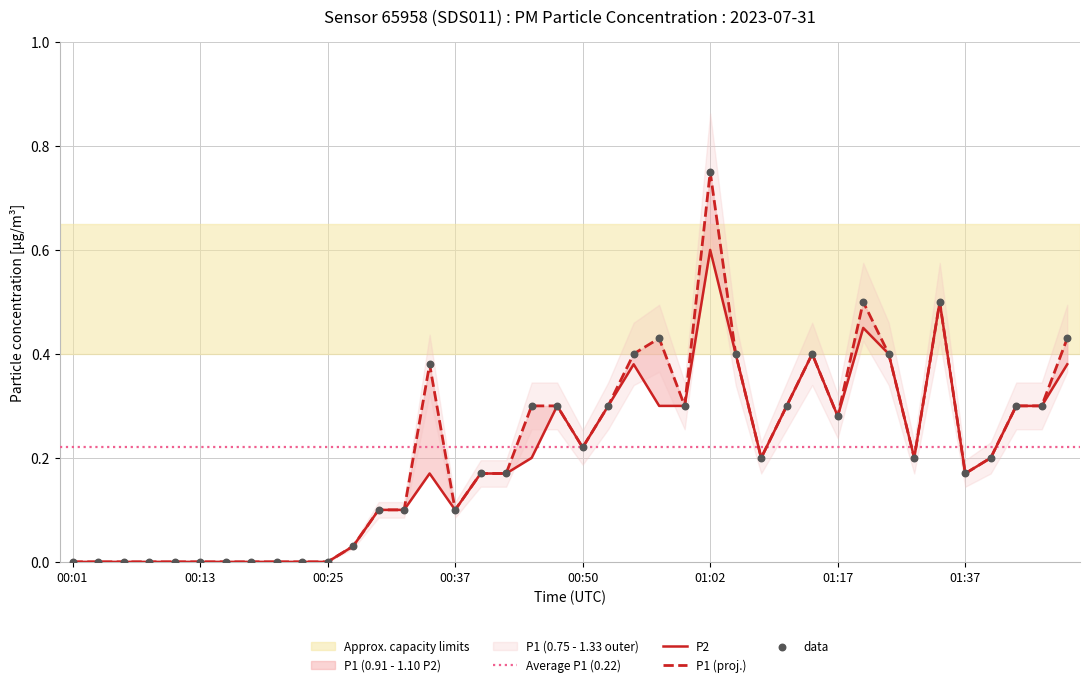

Is the value of P1 at 00:08 greater than the value of P2 at 01:27?

No